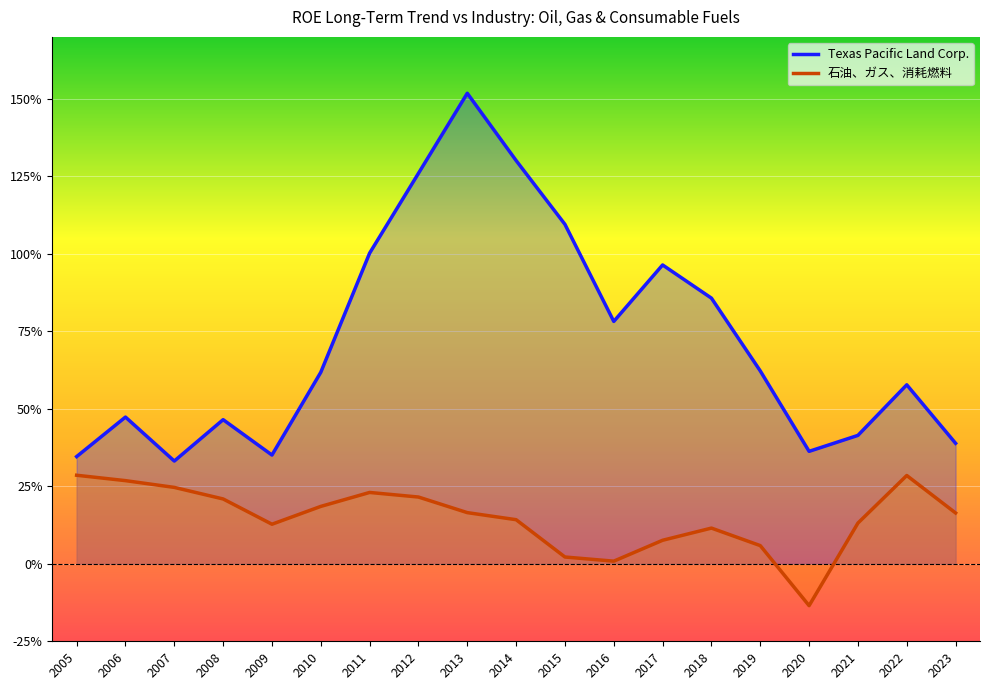

Reading right to left, extract all data points from this chart.

Texas Pacific Land Corp.: 0.4	0.6	0.4	0.4	0.6	0.9	1.0	0.8	1.1	1.3	1.5	1.3	1.0	0.6	0.4	0.5	0.3	0.5	0.3
石油、ガス、消耗燃料: 0.2	0.3	0.1	-0.1	0.1	0.1	0.1	0.0	0.0	0.1	0.2	0.2	0.2	0.2	0.1	0.2	0.2	0.3	0.3